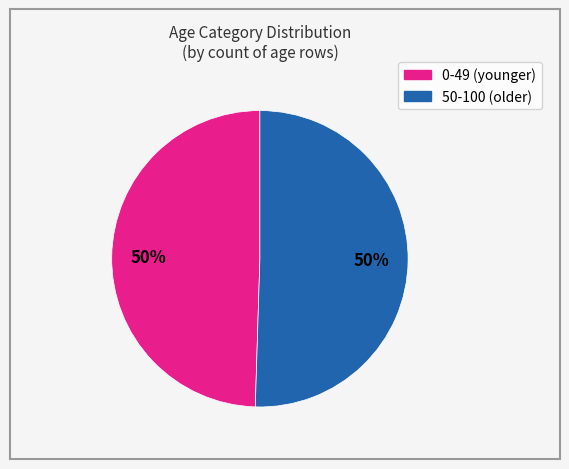

Count the number of slices in the pie.

2